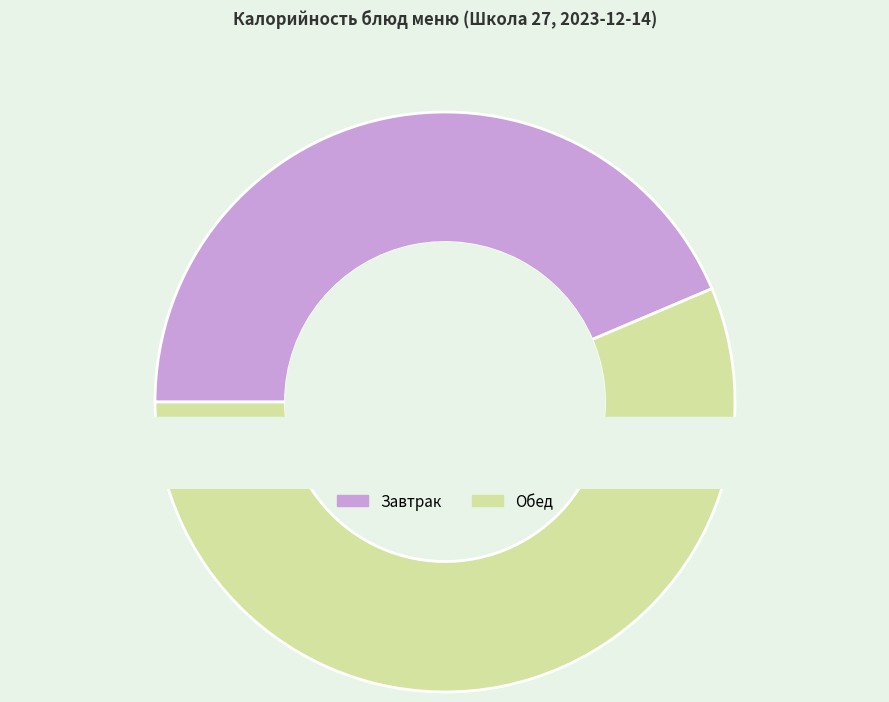

To the nearest percent, what percentage of the pie is Напиток из ягод (обед)?

8%